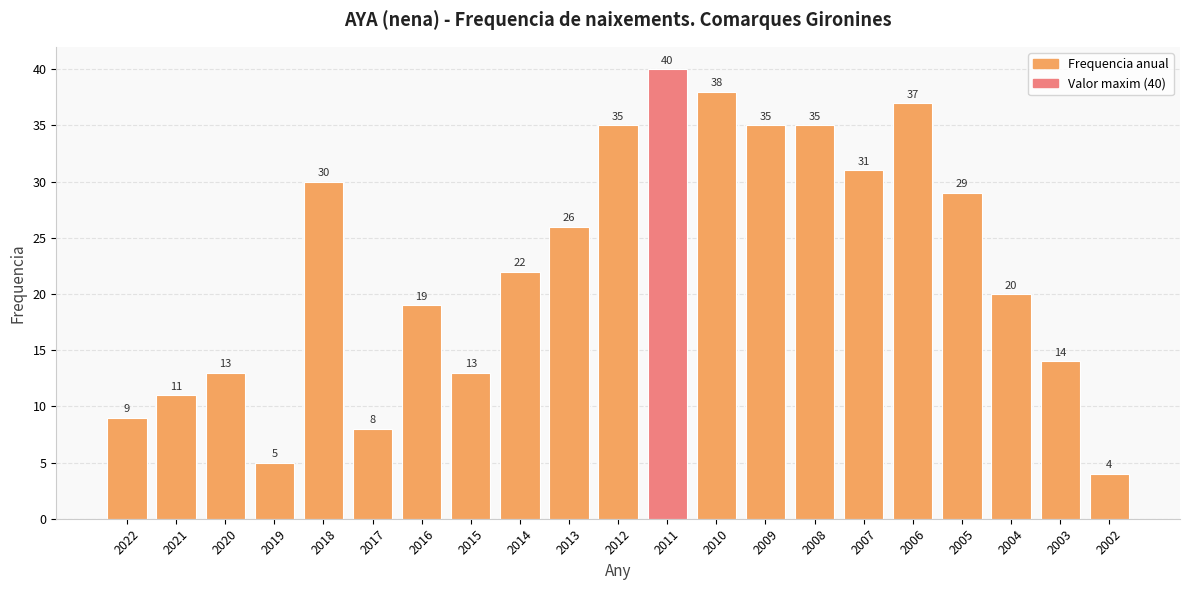

Reading right to left, transcribe all the data shown in this chart.

2002=4	2003=14	2004=20	2005=29	2006=37	2007=31	2008=35	2009=35	2010=38	2011=40	2012=35	2013=26	2014=22	2015=13	2016=19	2017=8	2018=30	2019=5	2020=13	2021=11	2022=9